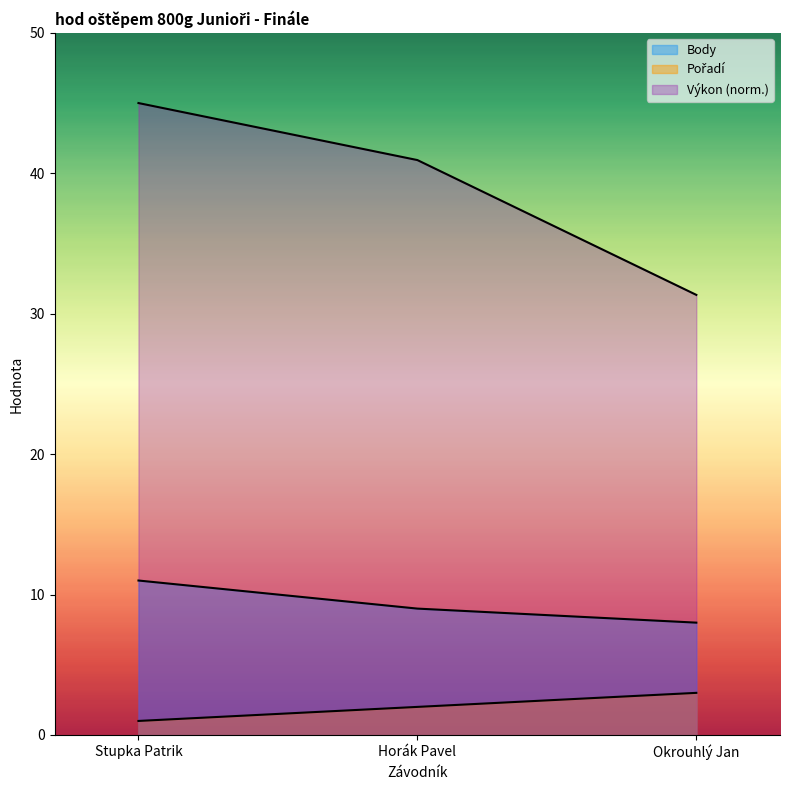

At which label does Body reach its minimum?

Okrouhlý Jan